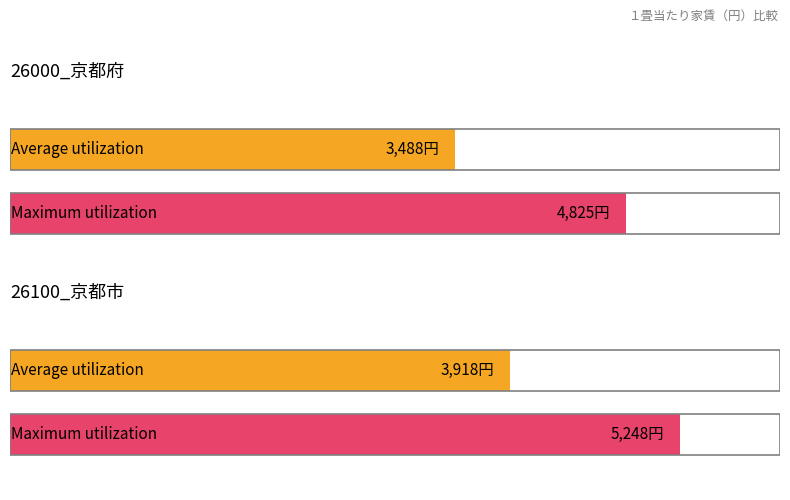

Which series changed the most between 26000_京都府 and 26100_京都市?

Average utilization